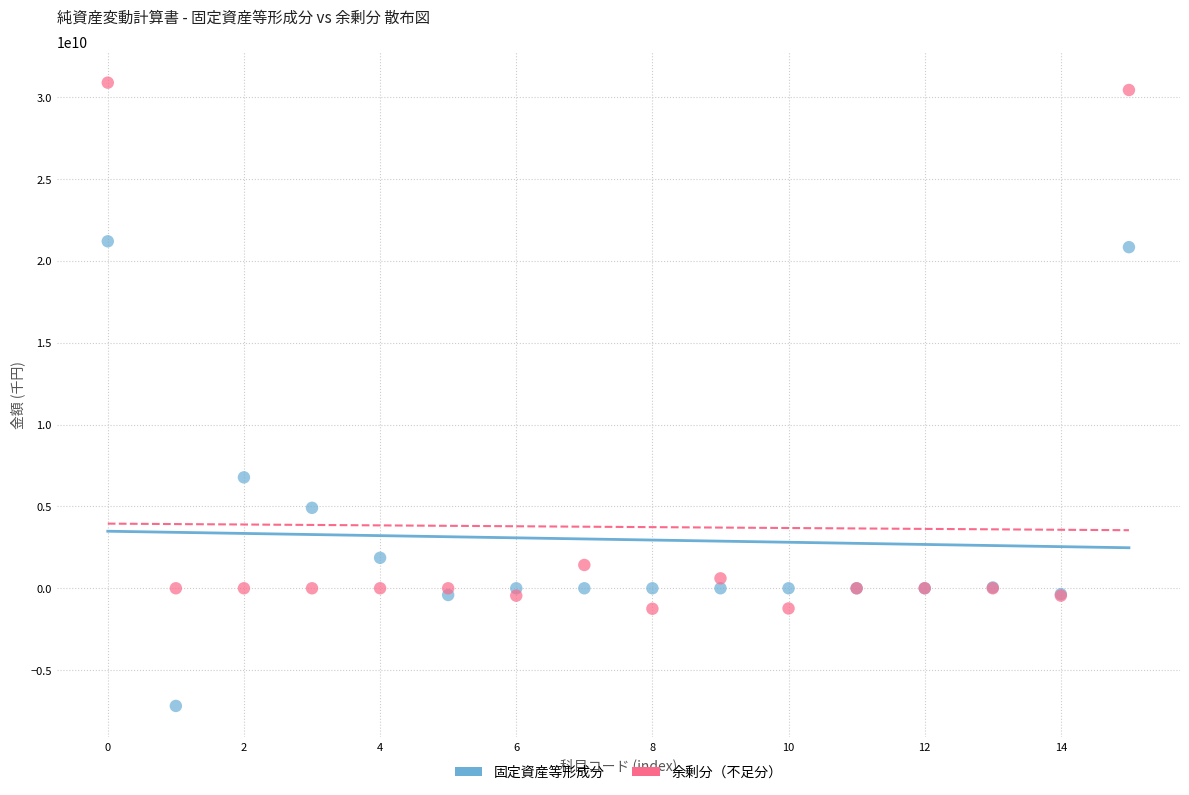

Which series contains the lowest Y value?

固定資産等形成分